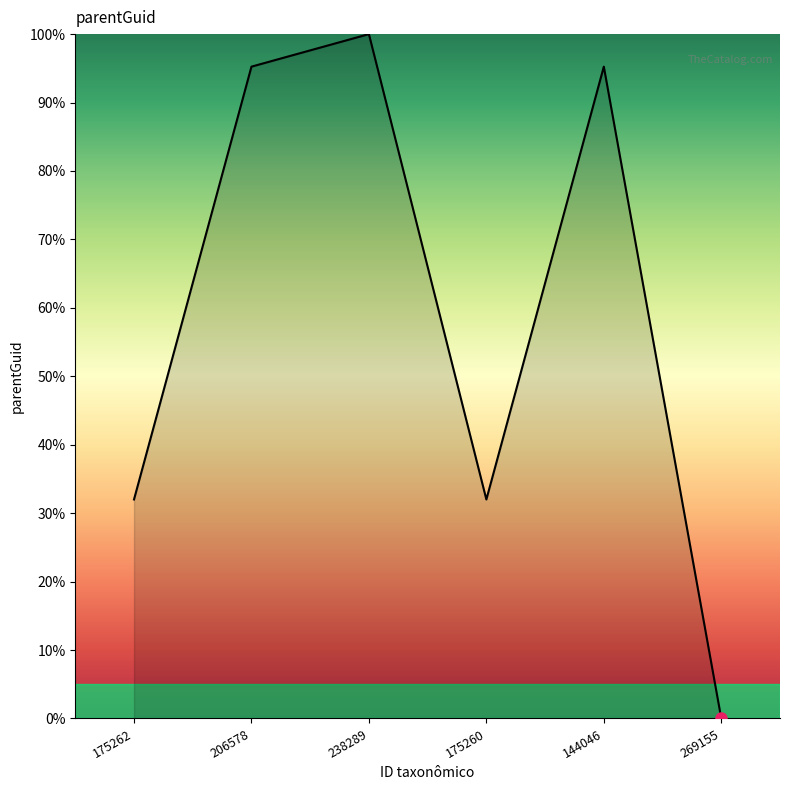

Reading right to left, list all the values displayed in this chart.

0.0	95.2	32.0	100.0	95.2	32.0